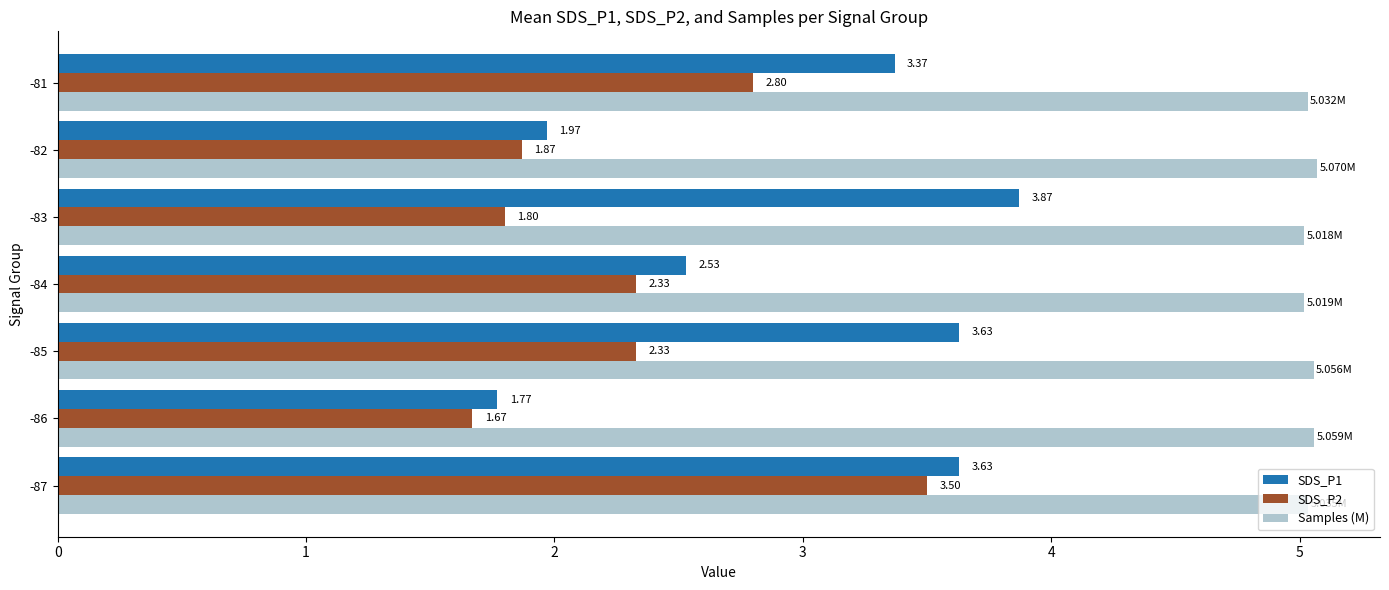

How many data points in SDS_P2 are above 2?

4